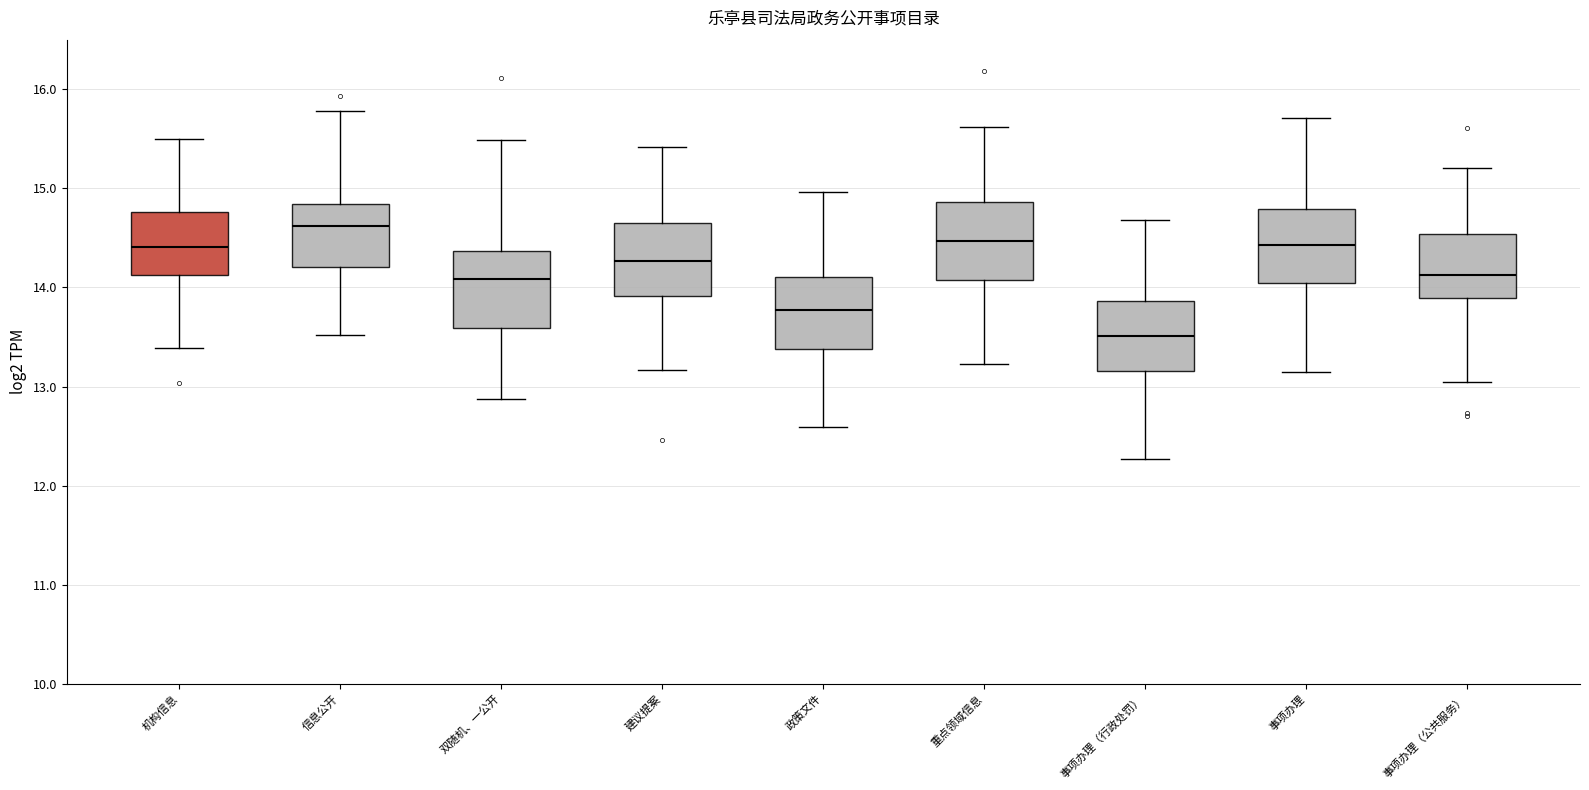

Reading left to right, transcribe this box plot: for each box, give where its median line is, the range the box spans, and where its two whiskers end, as read against the y-axis. The values are not printed on the chart, so give them approximately, as read against the axis.

机构信息: median 14.4, box 14.1 to 14.8, whiskers 13.4 to 15.5
信息公开: median 14.6, box 14.2 to 14.8, whiskers 13.5 to 15.8
双随机、一公开: median 14.1, box 13.6 to 14.4, whiskers 12.9 to 15.5
建议提案: median 14.3, box 13.9 to 14.7, whiskers 13.2 to 15.4
政策文件: median 13.8, box 13.4 to 14.1, whiskers 12.6 to 15.0
重点领域信息: median 14.5, box 14.1 to 14.9, whiskers 13.2 to 15.6
事项办理（行政处罚）: median 13.5, box 13.2 to 13.9, whiskers 12.3 to 14.7
事项办理: median 14.4, box 14.0 to 14.8, whiskers 13.1 to 15.7
事项办理（公共服务）: median 14.1, box 13.9 to 14.5, whiskers 13.0 to 15.2